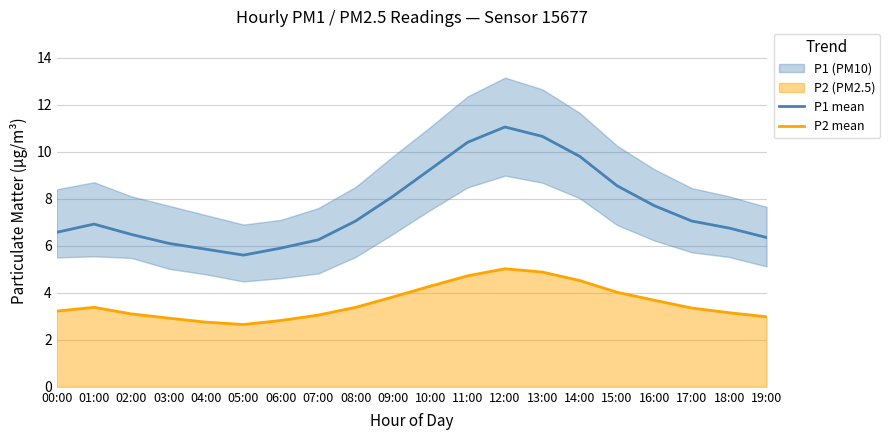

At which category does P2 mean reach its first local peak?

01:00